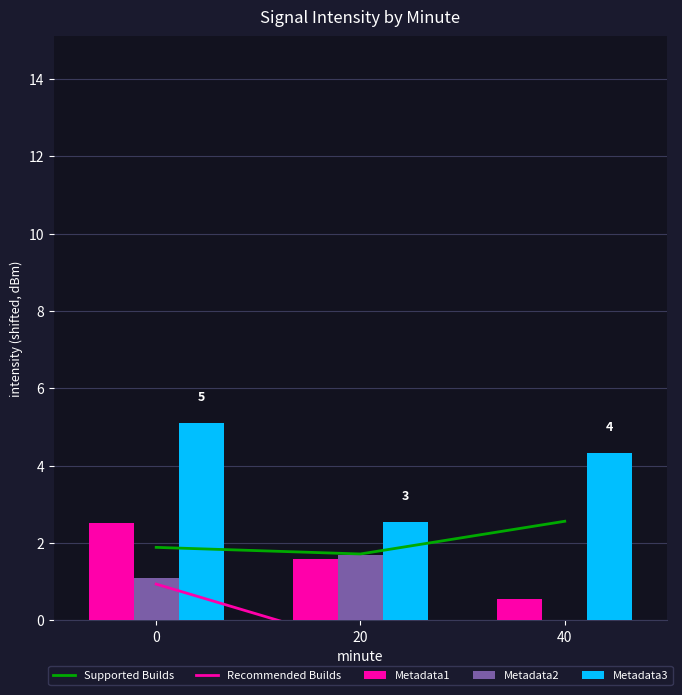

At 20, list the series in order from smallest to largest.

Recommended Builds, Metadata1, Metadata2, Supported Builds, Metadata3